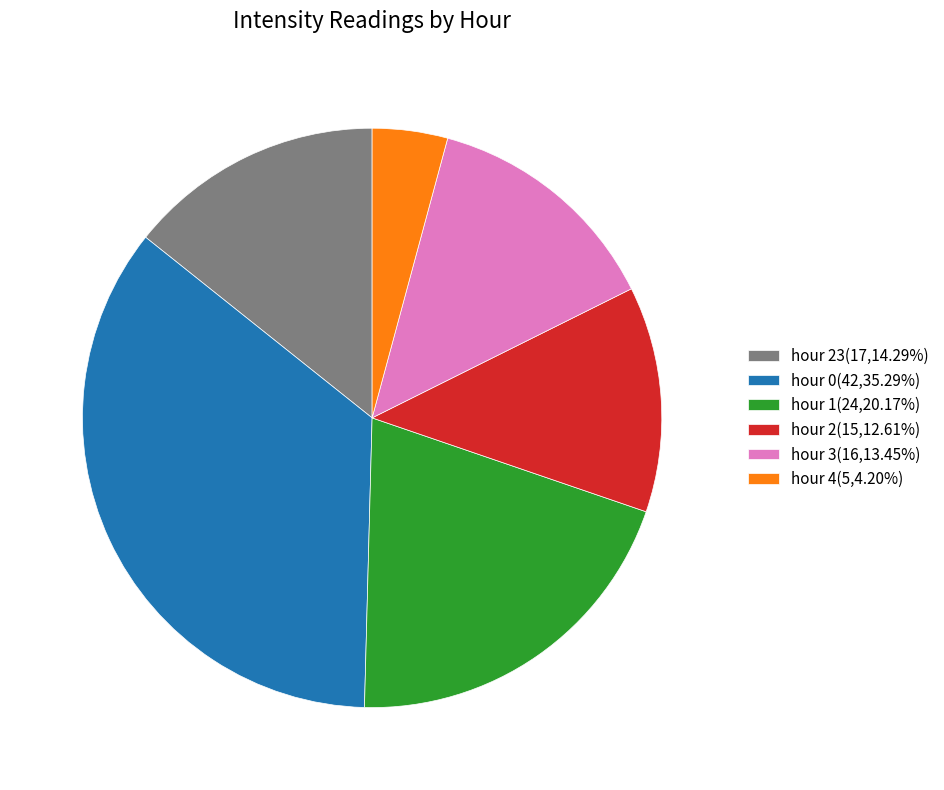

Combined, do hour 4(5,4.20%) and hour 1(24,20.17%) account for over 50%?

No